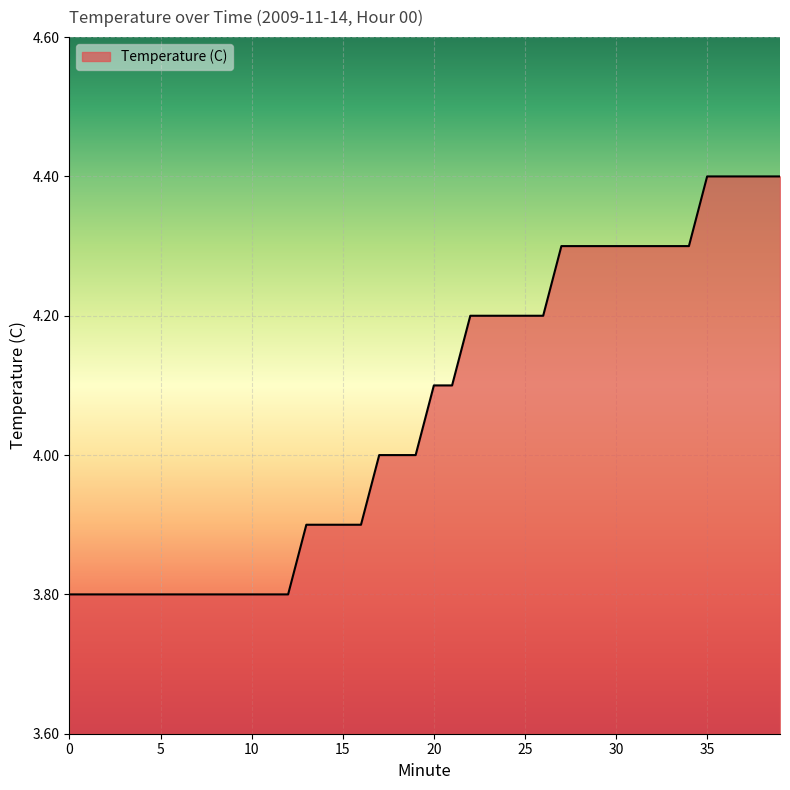

Reading left to right, list all the values displayed in this chart.

3.8	3.8	3.8	3.8	3.8	3.8	3.8	3.8	3.8	3.8	3.8	3.8	3.8	3.9	3.9	3.9	3.9	4.0	4.0	4.0	4.1	4.1	4.2	4.2	4.2	4.2	4.2	4.3	4.3	4.3	4.3	4.3	4.3	4.3	4.3	4.4	4.4	4.4	4.4	4.4